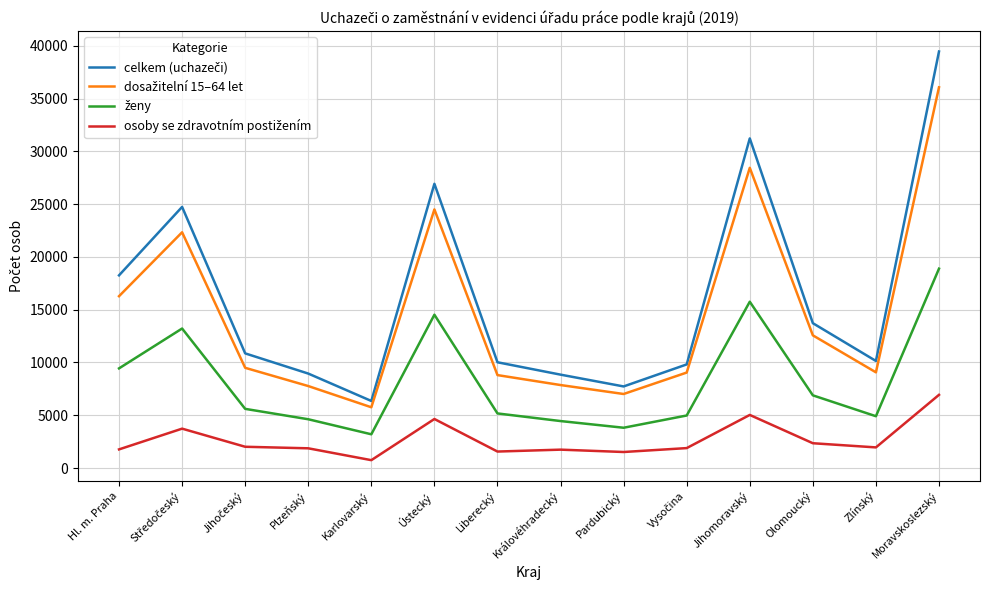

What is the difference between the highest and lowest values at Ústecký?

22277